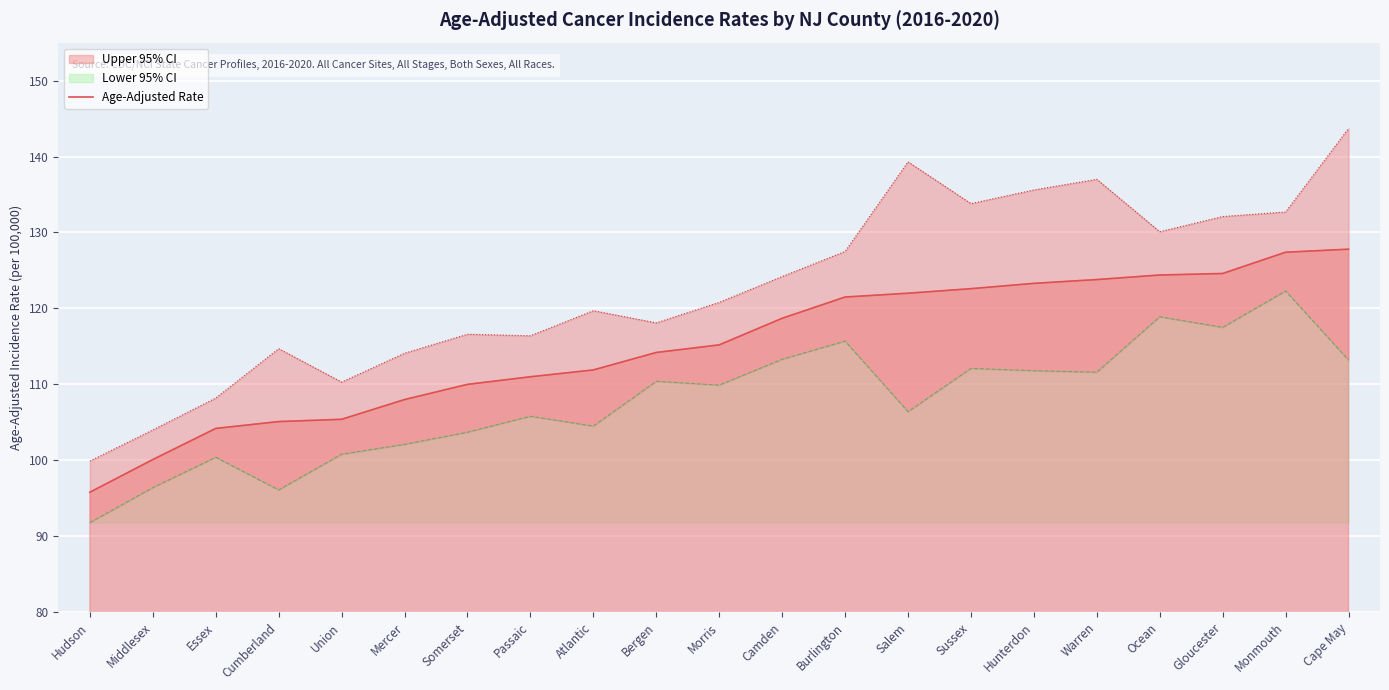

What value does the Age-Adjusted Rate series have at Gloucester?

124.6